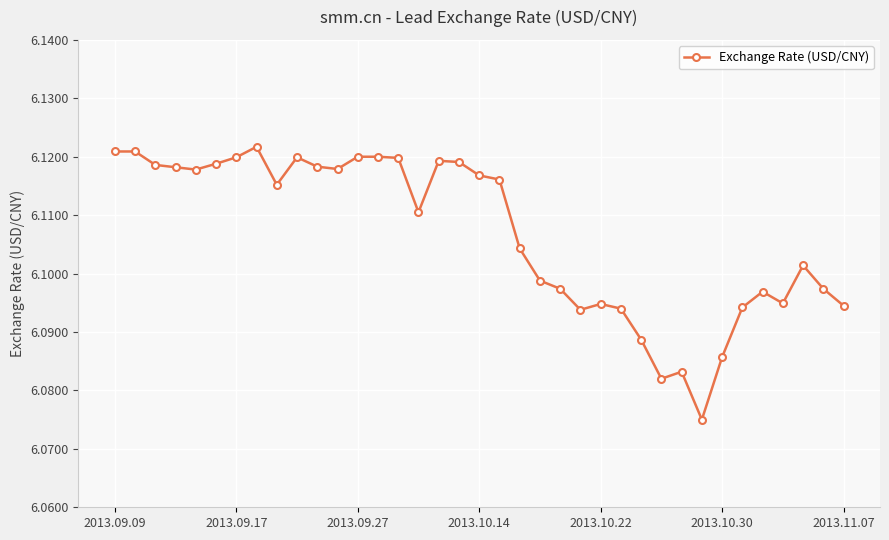

How many values are between 6 and 7?

37